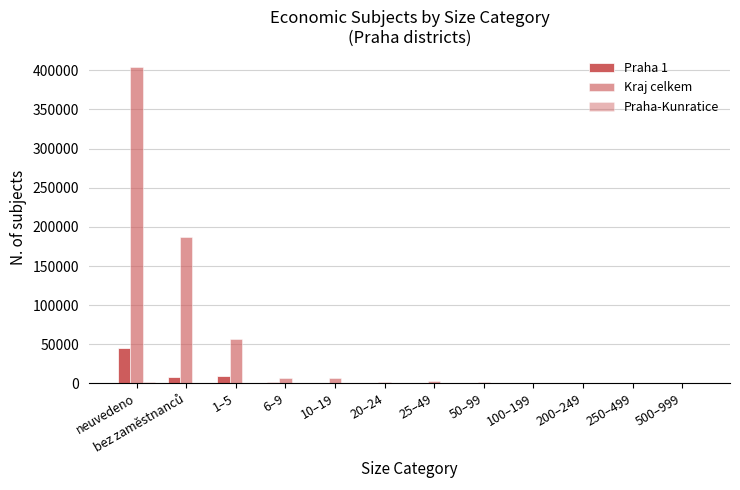

Is it true that Kraj celkem equals 4743 at 25–49?

False